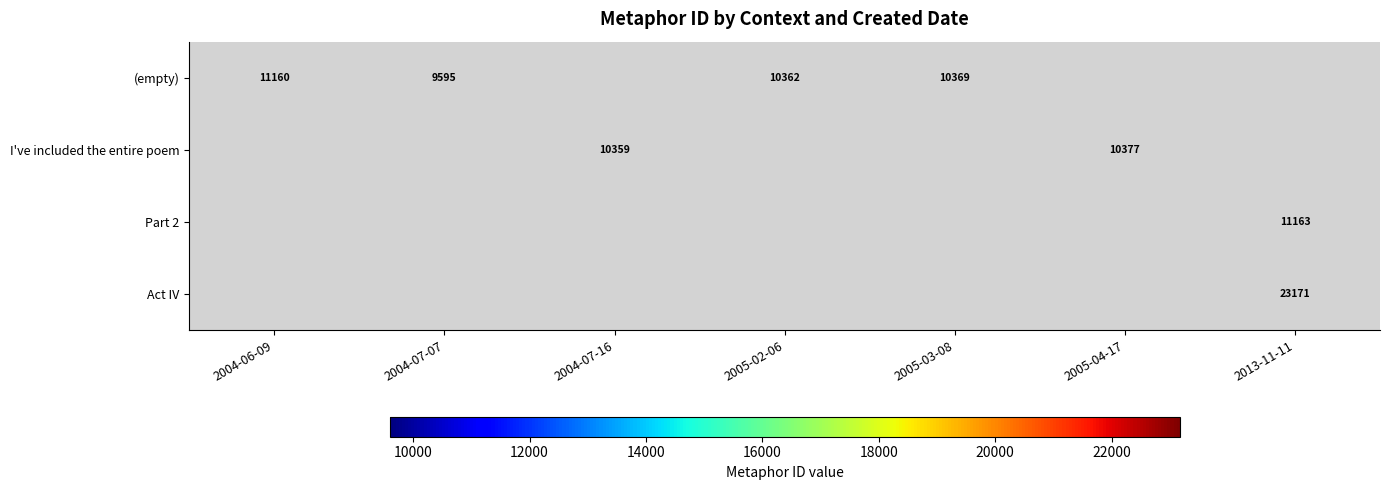

The value of (empty) at 2004-07-07 is 9595. True or false?

True